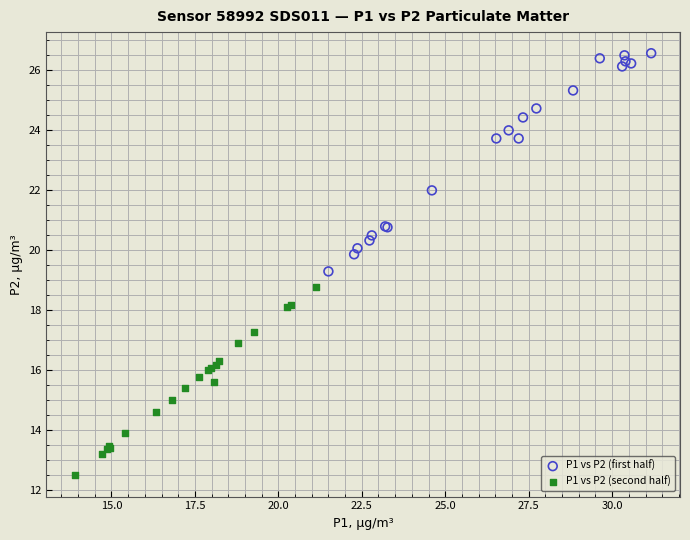

Which series reaches the maximum Y coordinate?

P1 vs P2 (first half)